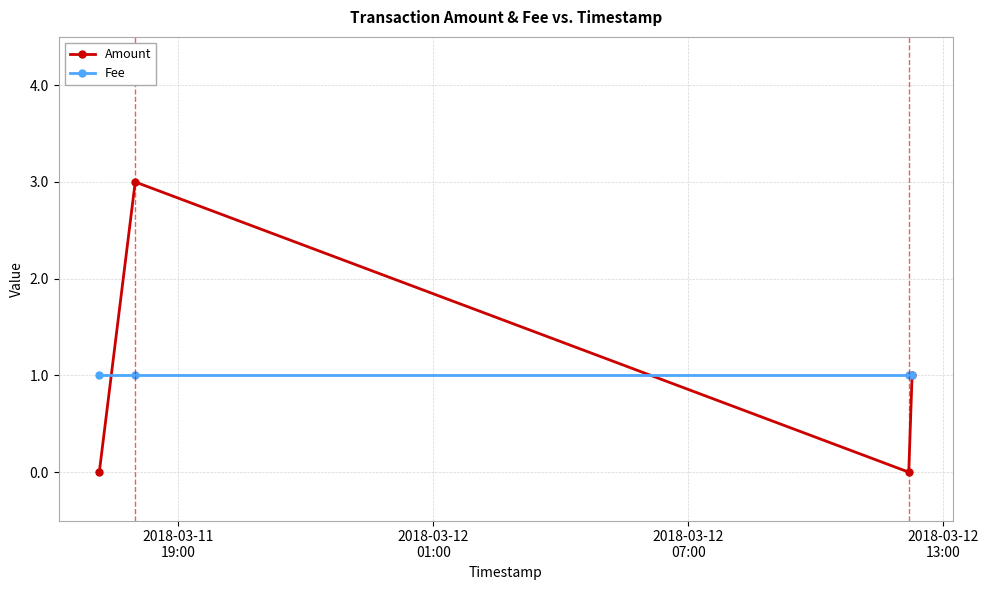

List the series in order of their peak value, lowest first.

Fee, Amount